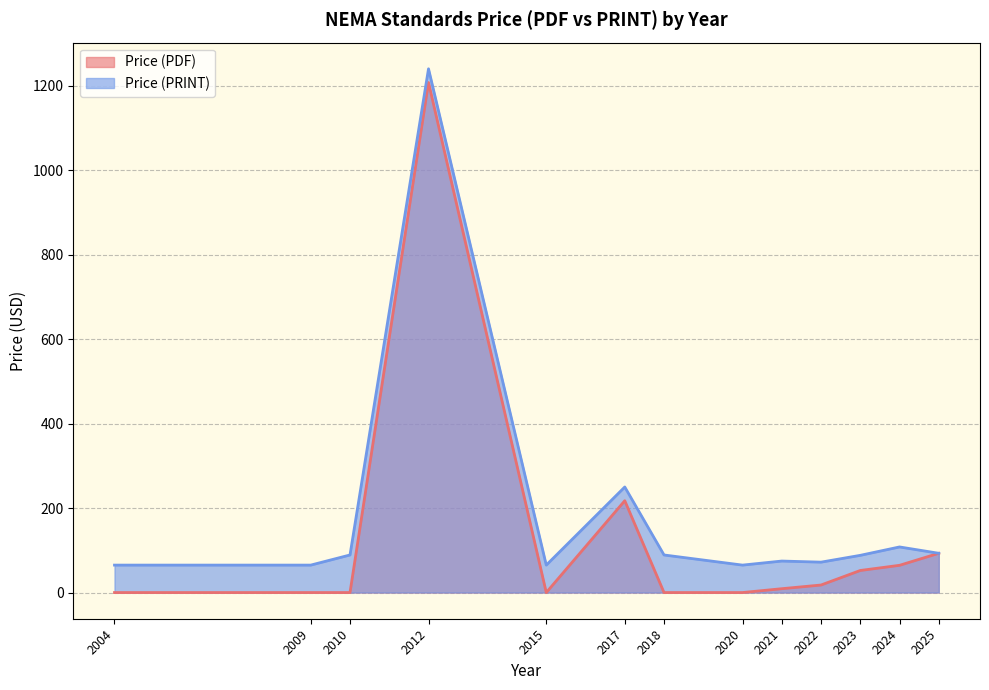

True or false: Price (PRINT) and Price (PDF) cross at least once.

False